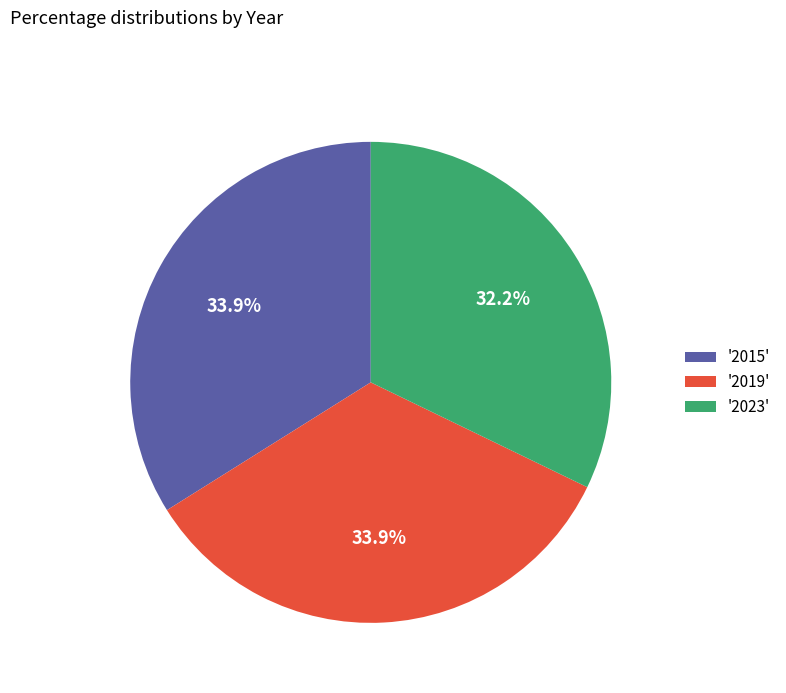

Count the number of slices in the pie.

3